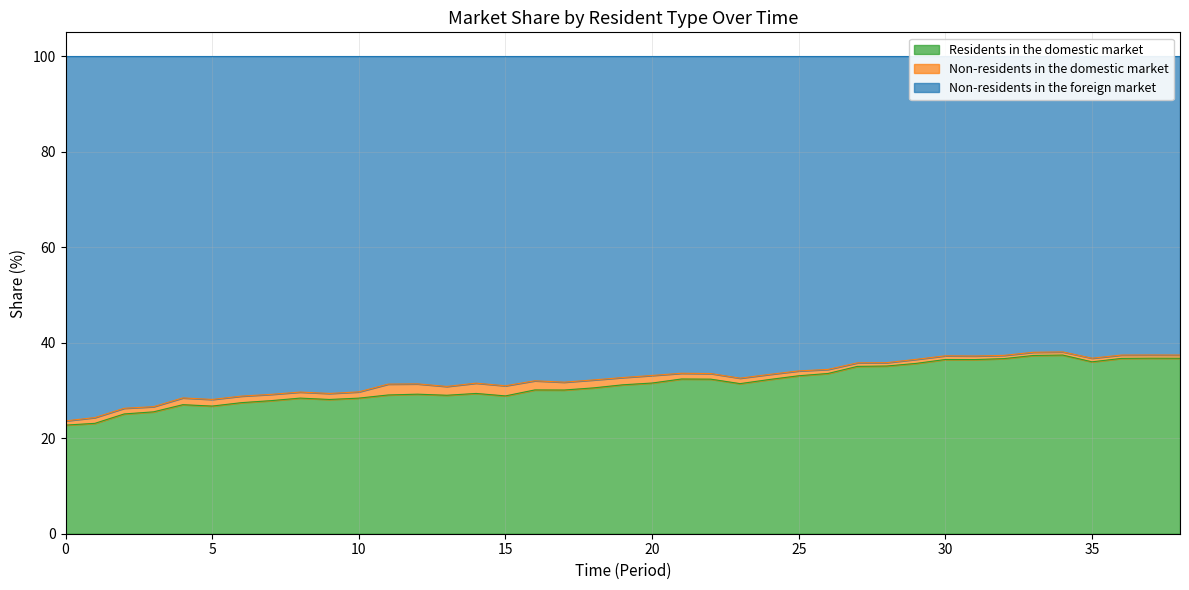

What is the minimum value for Residents in the domestic market?

22.7